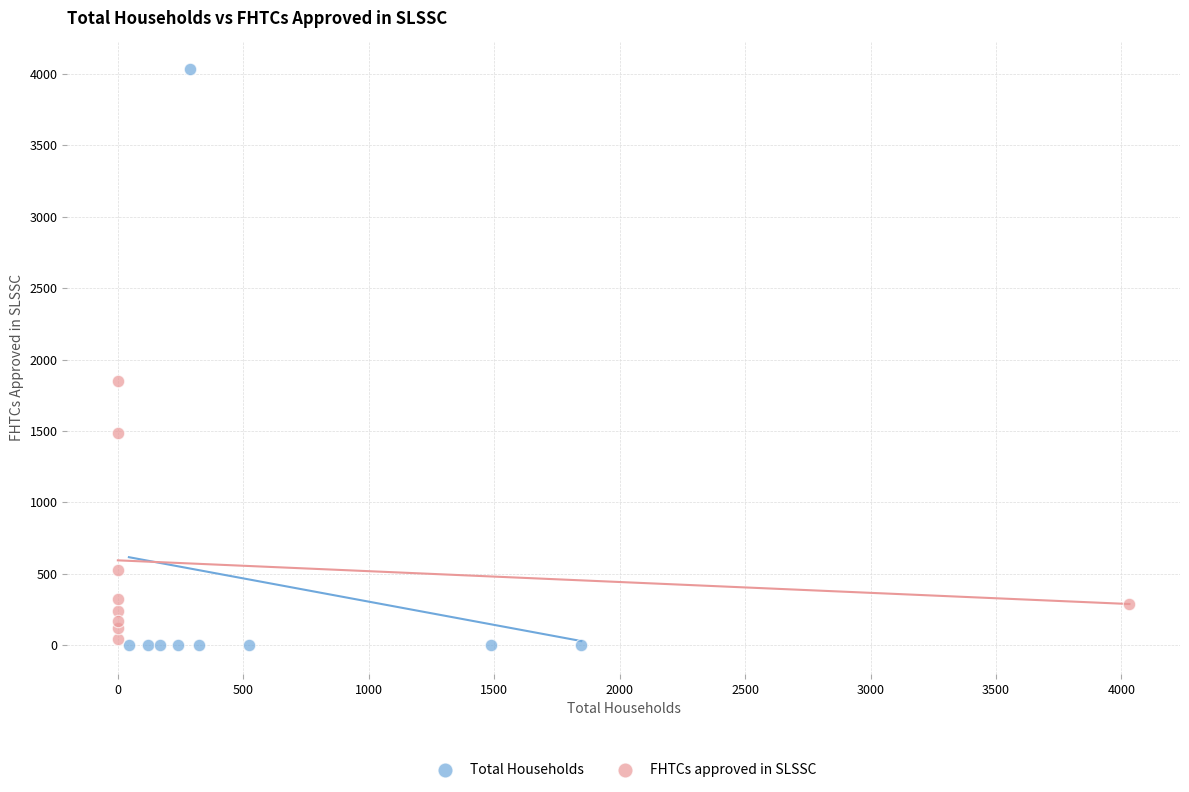

What are all the series names shown in the legend?

Total Households, FHTCs approved in SLSSC